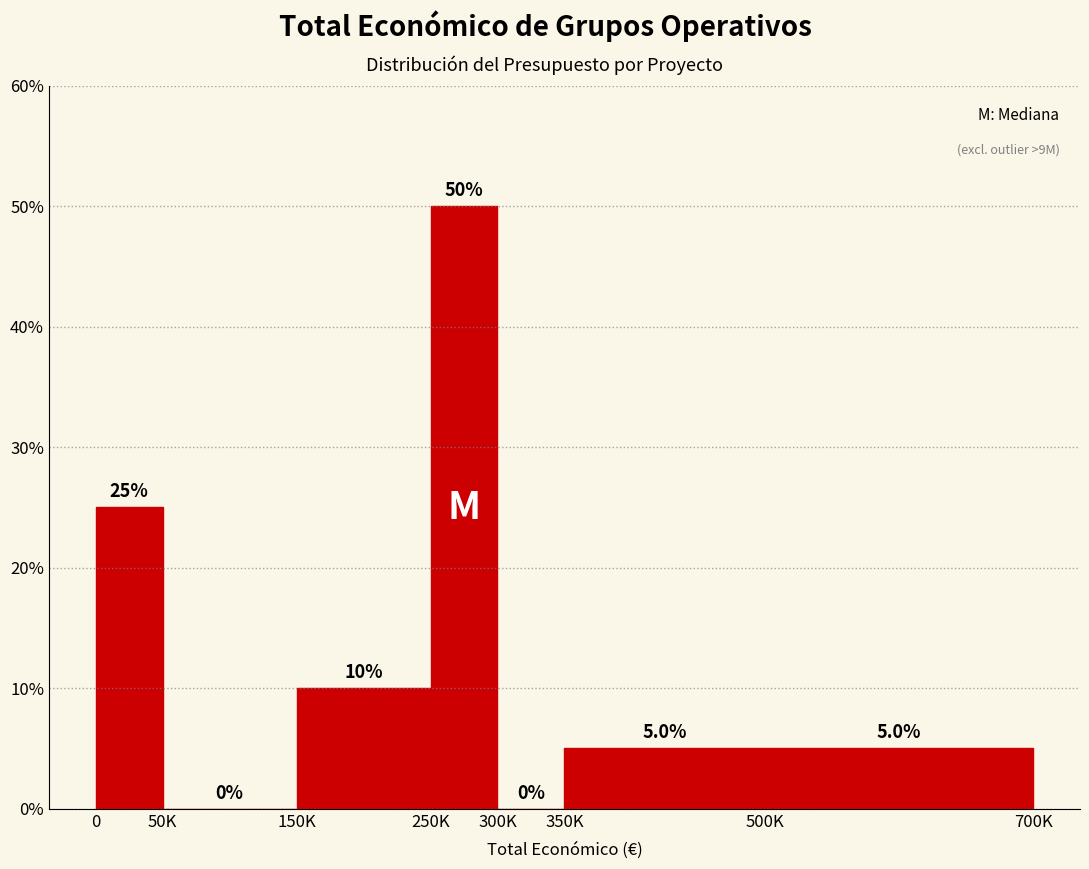

Reading right to left, what are all the values shown in this chart?

500K=5	350K=5	300K=0	250K=50	150K=10	50K=0	0=25